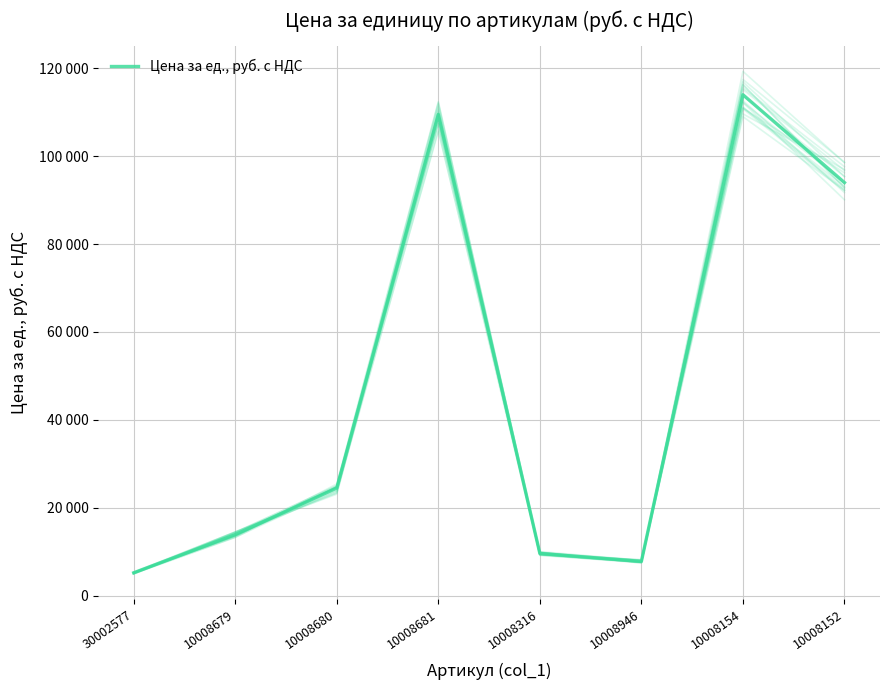

How many lines are shown in the chart?

1